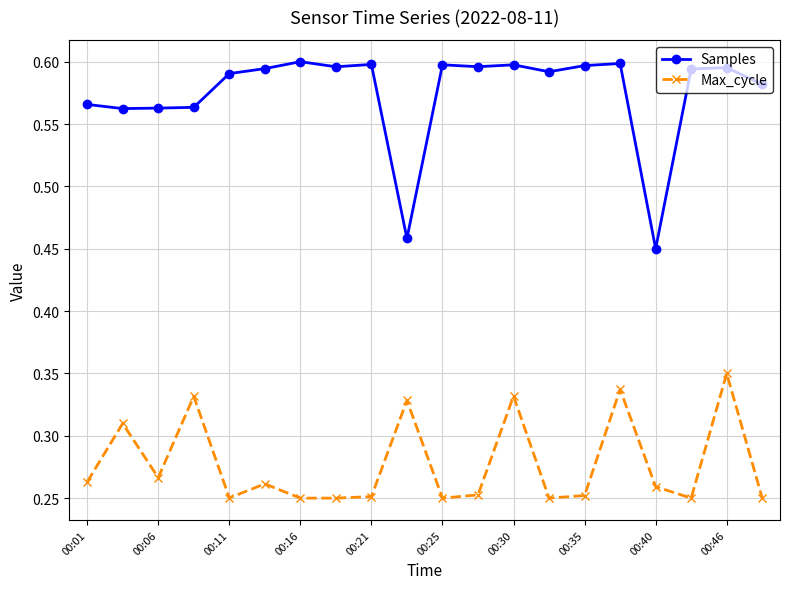

Does the chart have visible grid lines?

Yes